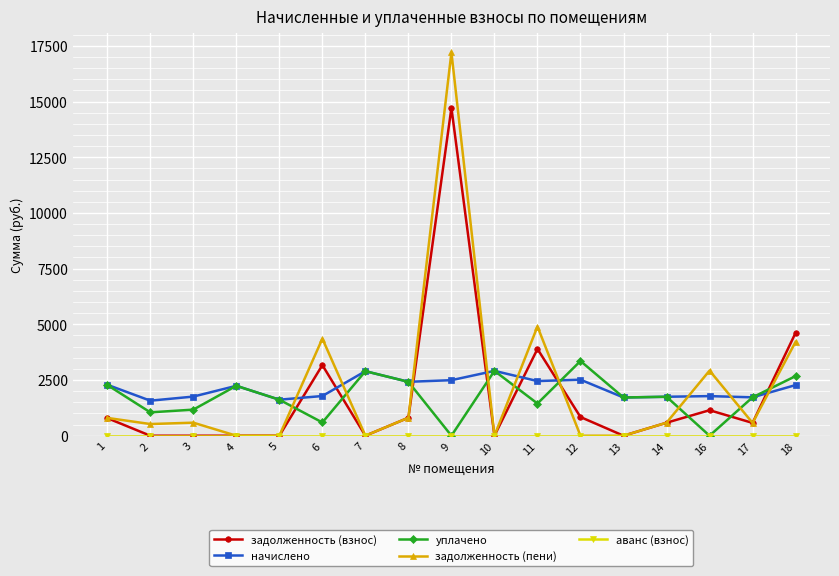

What is the difference between the maximum and second lowest values in the уплачено series?

3353.2